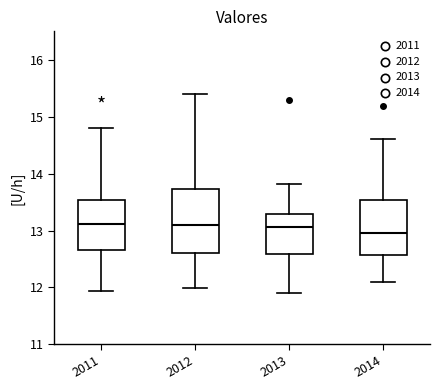

Where is the upper edge of the box at x = 2014 on the y-axis? The values are not printed on the chart, so give them approximately, as read against the axis.

13.5